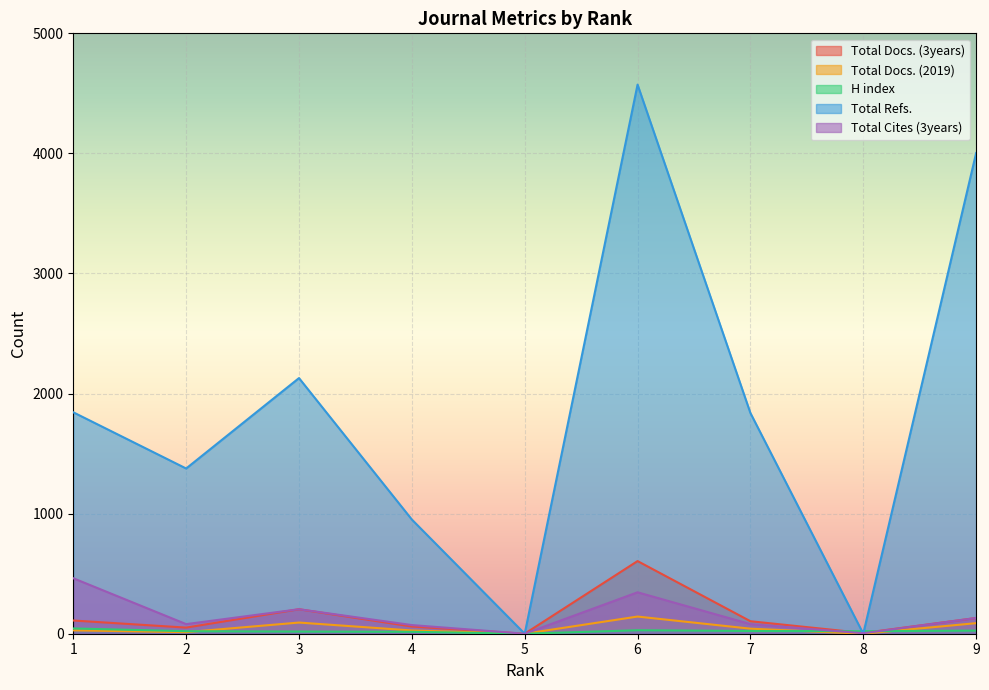

Between 5 and 1, which is larger?

1